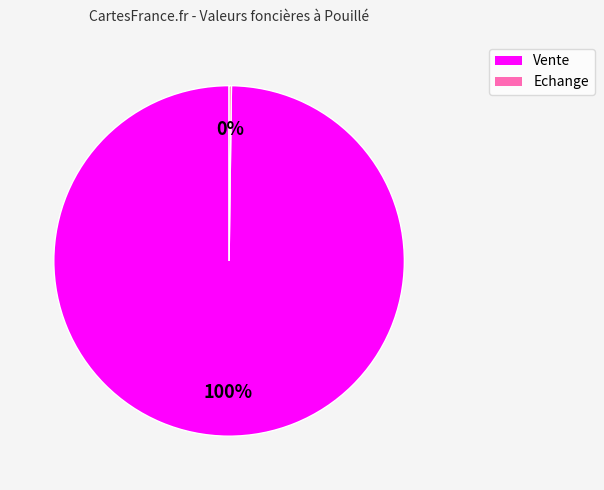

To the nearest percent, what is the average slice percentage?

50%